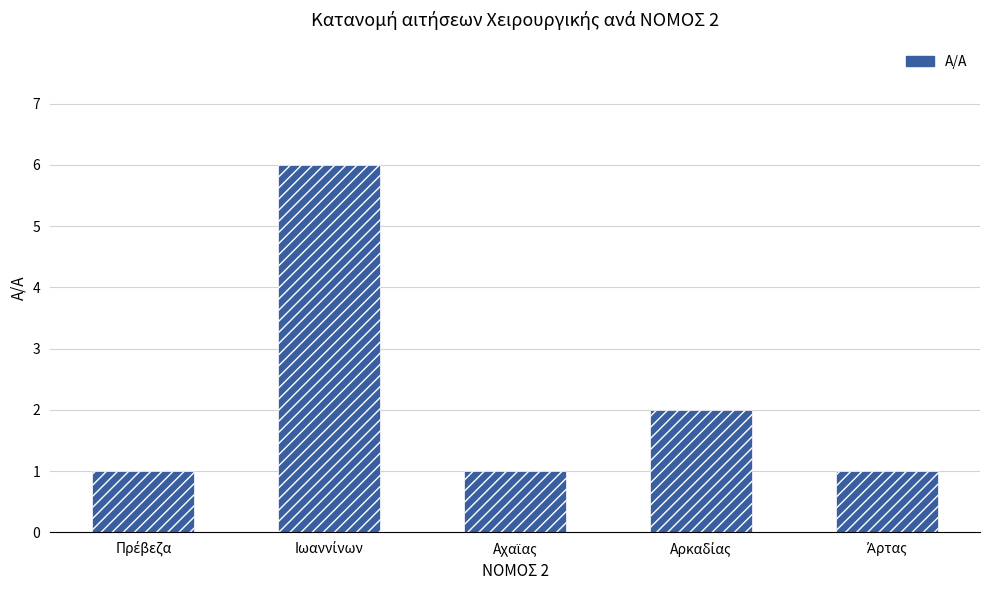

What is the minimum value shown in the chart?

1